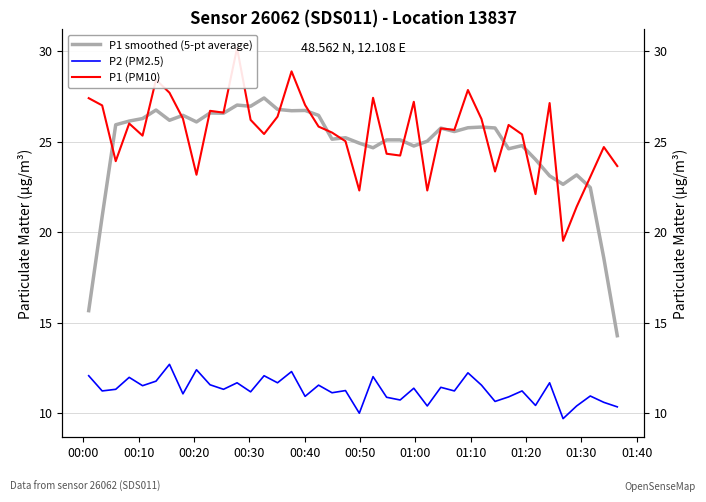

What are all the series names shown in the legend?

P1 smoothed (5-pt average), P2 (PM2.5), P1 (PM10)